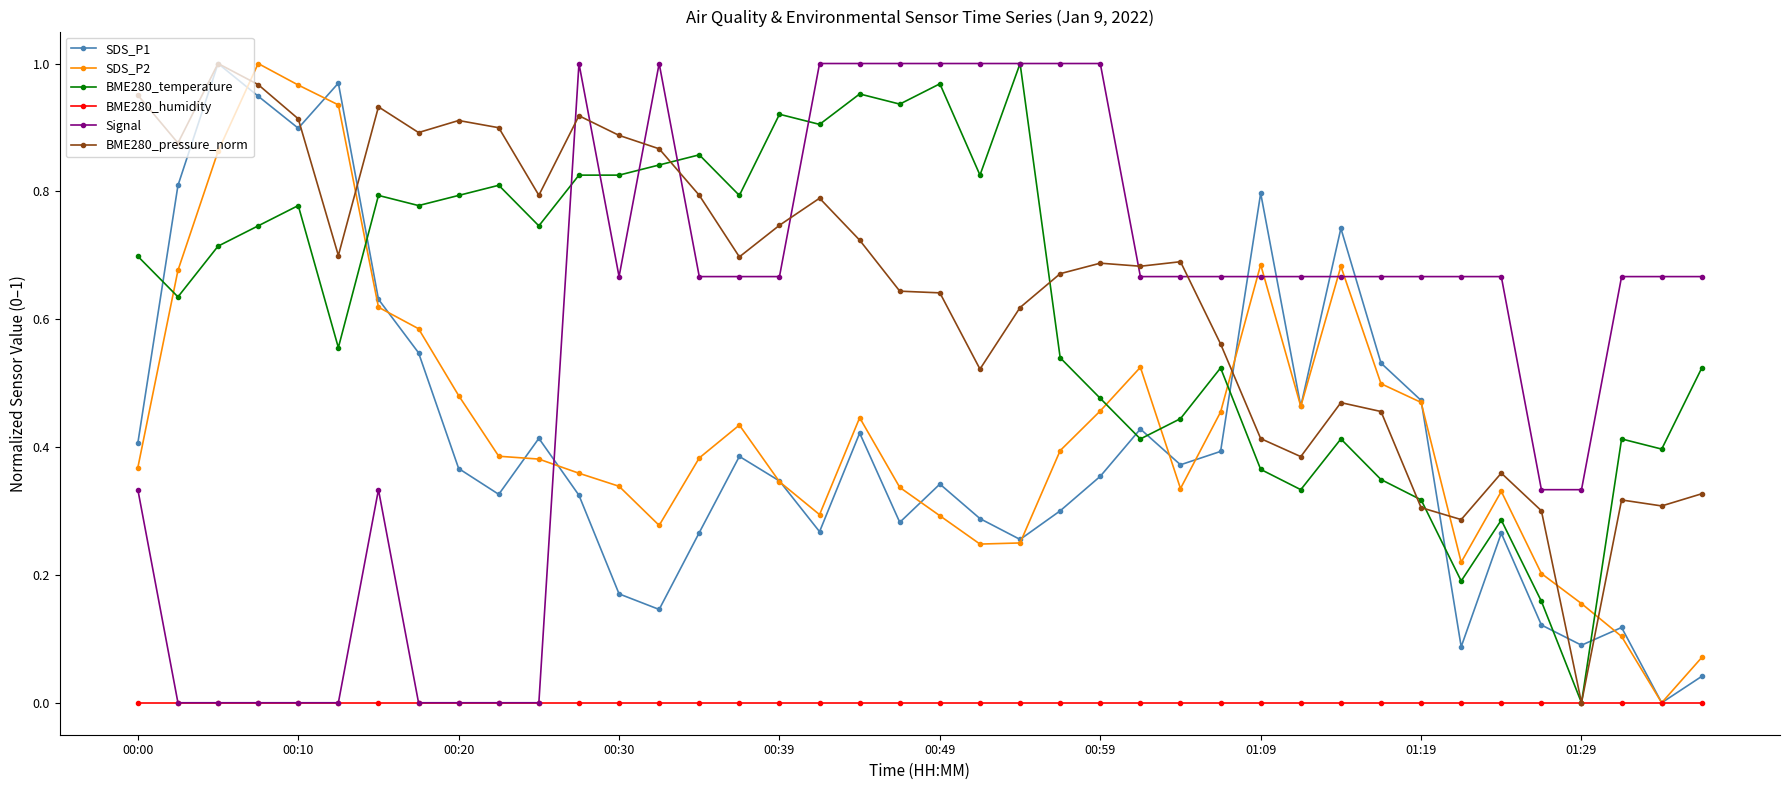

True or false: BME280_temperature and SDS_P1 cross at least once.

True